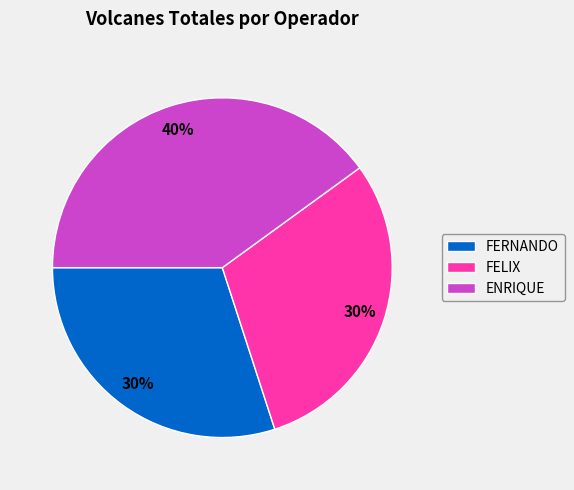

True or false: FELIX accounts for 15% of the total.

False